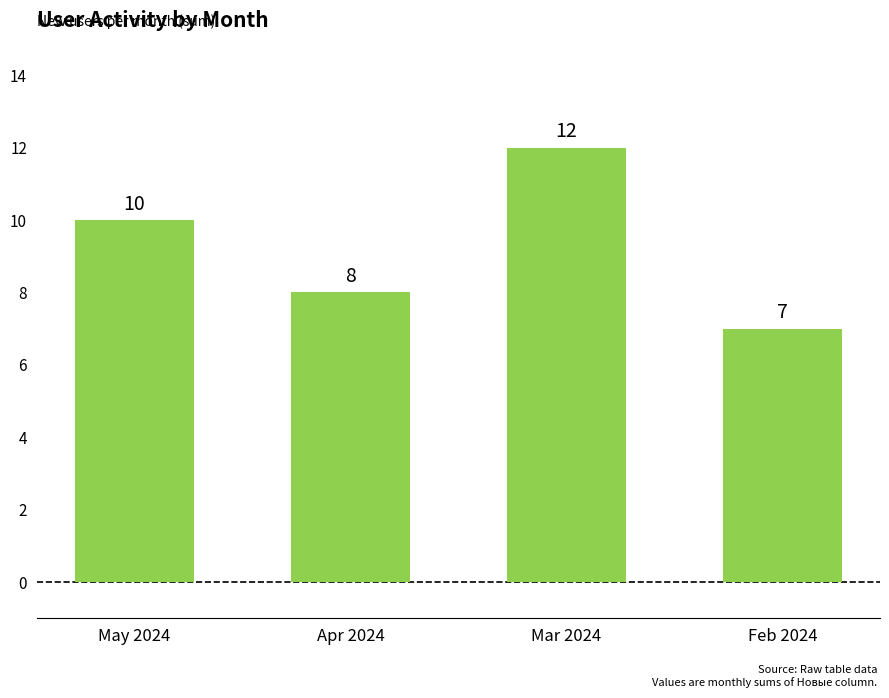

What is the smallest value displayed?

7